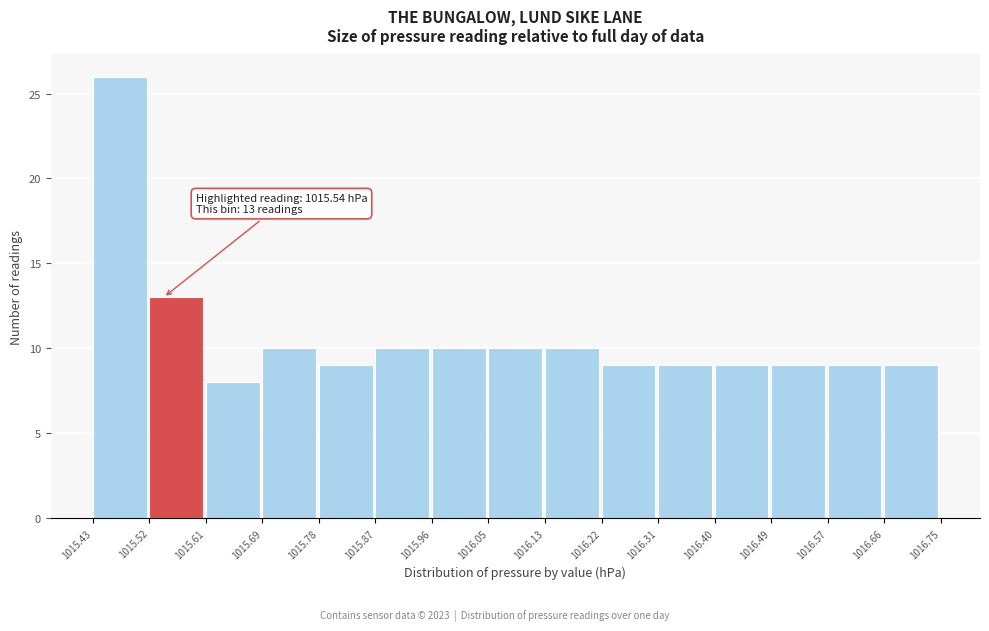

Over which range of the x-axis is the bar tallest?

1015.43 to 1015.52